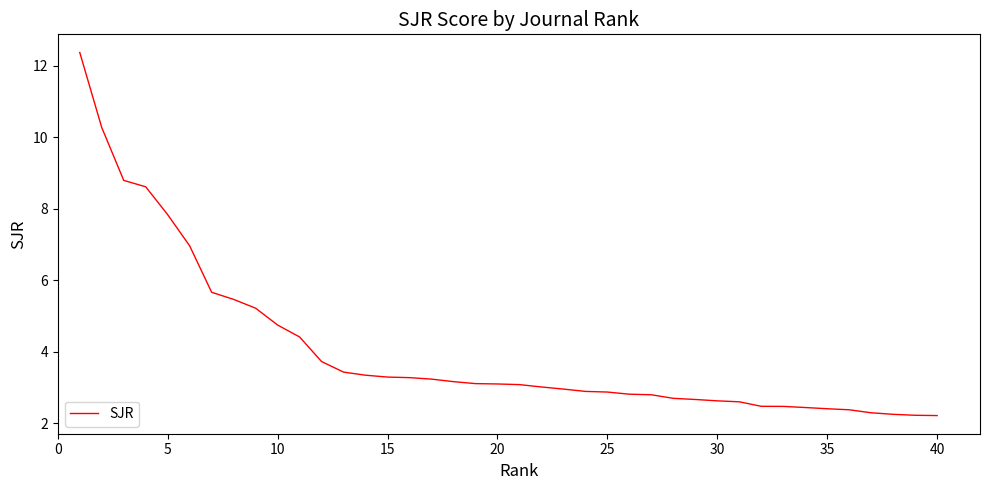

What is the smallest value displayed?

2.2